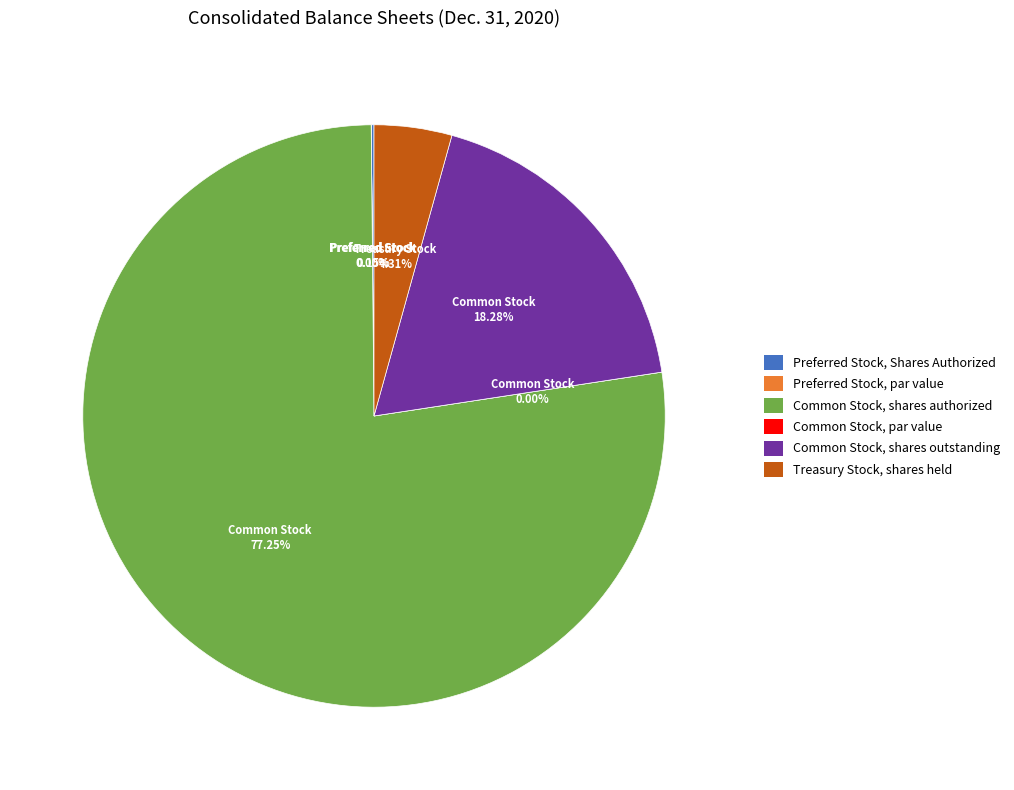

How many segments does this pie chart have?

6